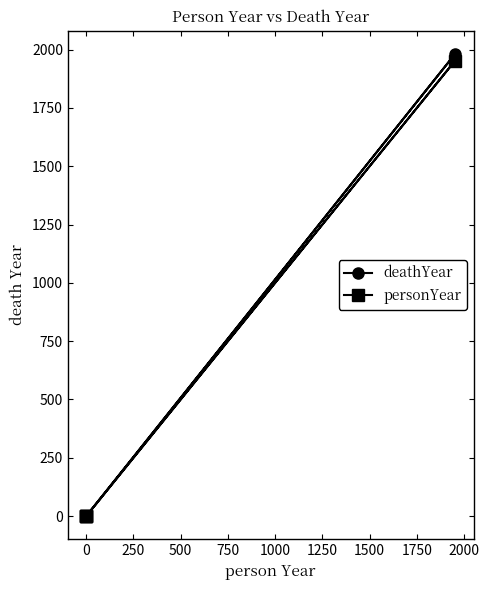

What are all the series names shown in the legend?

deathYear, personYear